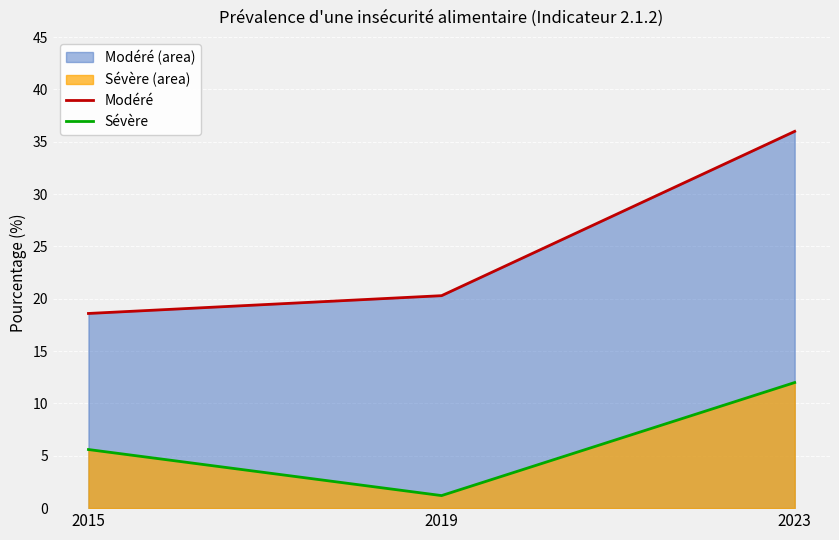

List the series in order of their overall mean, lowest first.

Sévère, Modéré